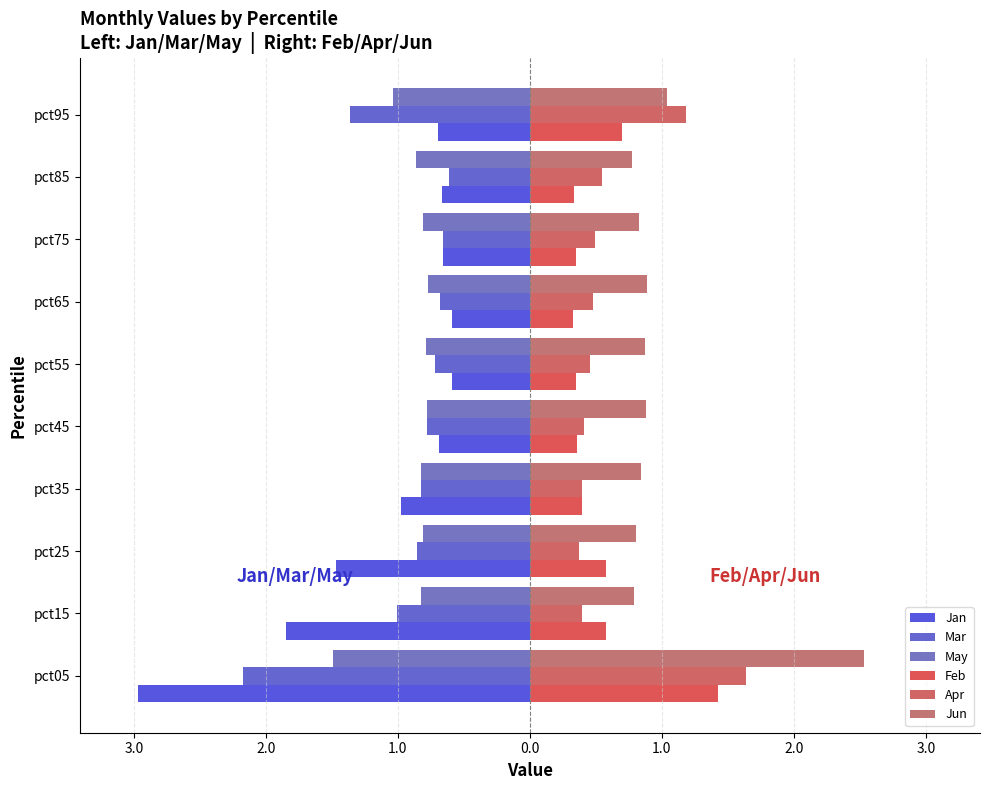

What is the smallest value displayed?

-3.0